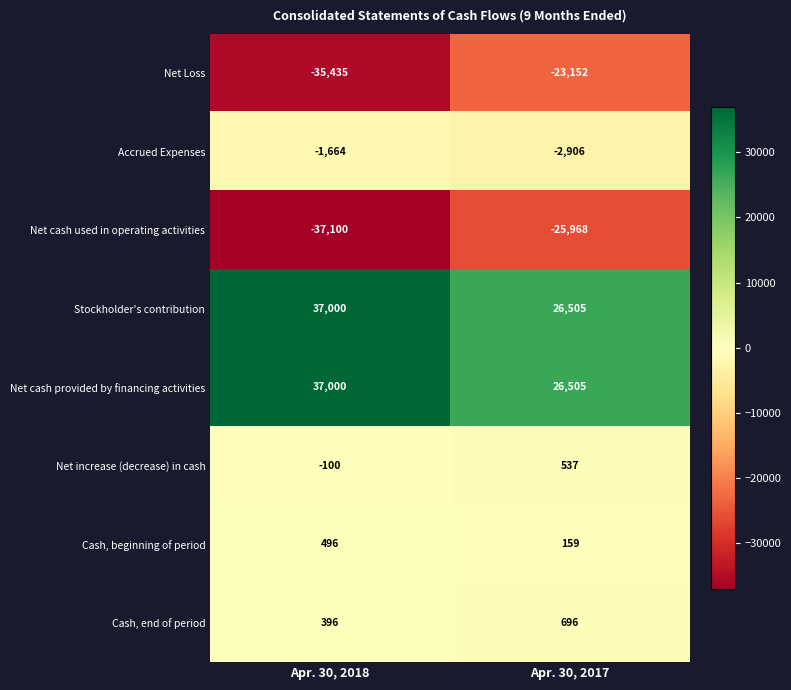

Which label corresponds to the smallest value in the chart?

Apr. 30, 2018